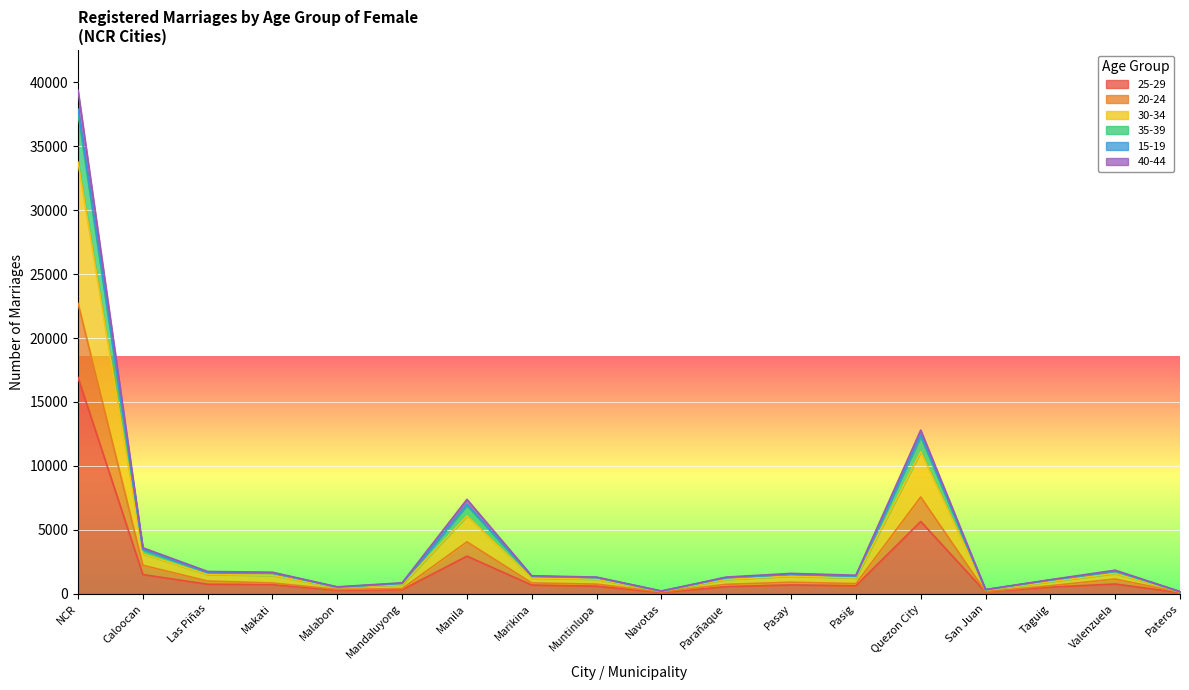

At which category is the sum across all series the highest?

NCR